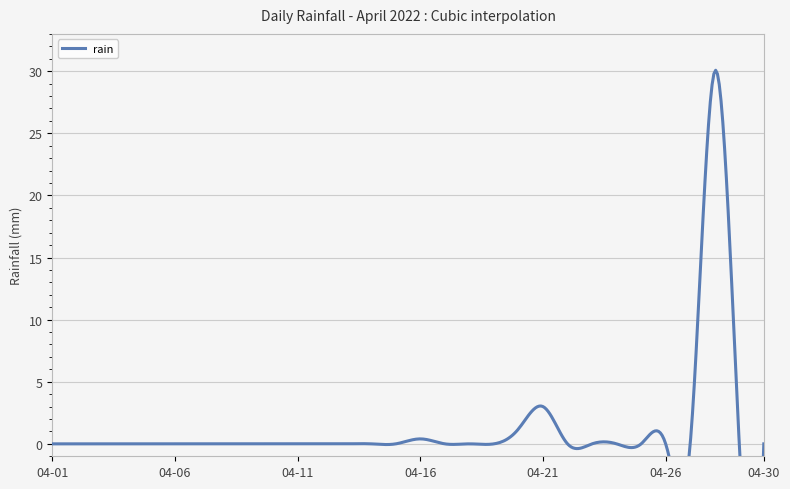

List the labels in order of value, largest first.

2022-04-28, 2022-04-21, 2022-04-20, 2022-04-16, 2022-04-01, 2022-04-02, 2022-04-03, 2022-04-04, 2022-04-05, 2022-04-06, 2022-04-07, 2022-04-08, 2022-04-09, 2022-04-10, 2022-04-11, 2022-04-12, 2022-04-13, 2022-04-14, 2022-04-15, 2022-04-17, 2022-04-18, 2022-04-19, 2022-04-22, 2022-04-23, 2022-04-24, 2022-04-25, 2022-04-26, 2022-04-27, 2022-04-29, 2022-04-30